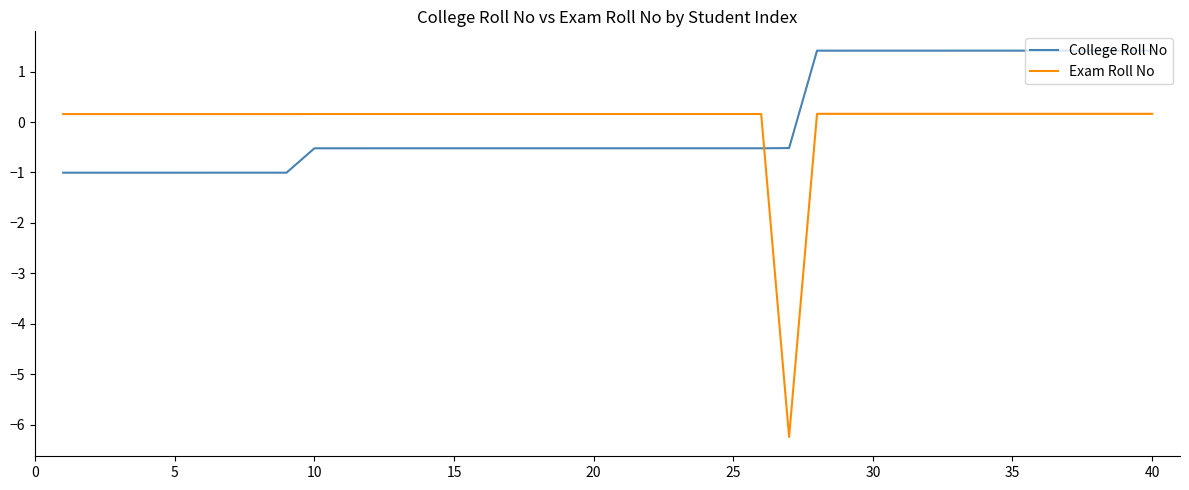

Which series has the widest spread of values?

Exam Roll No